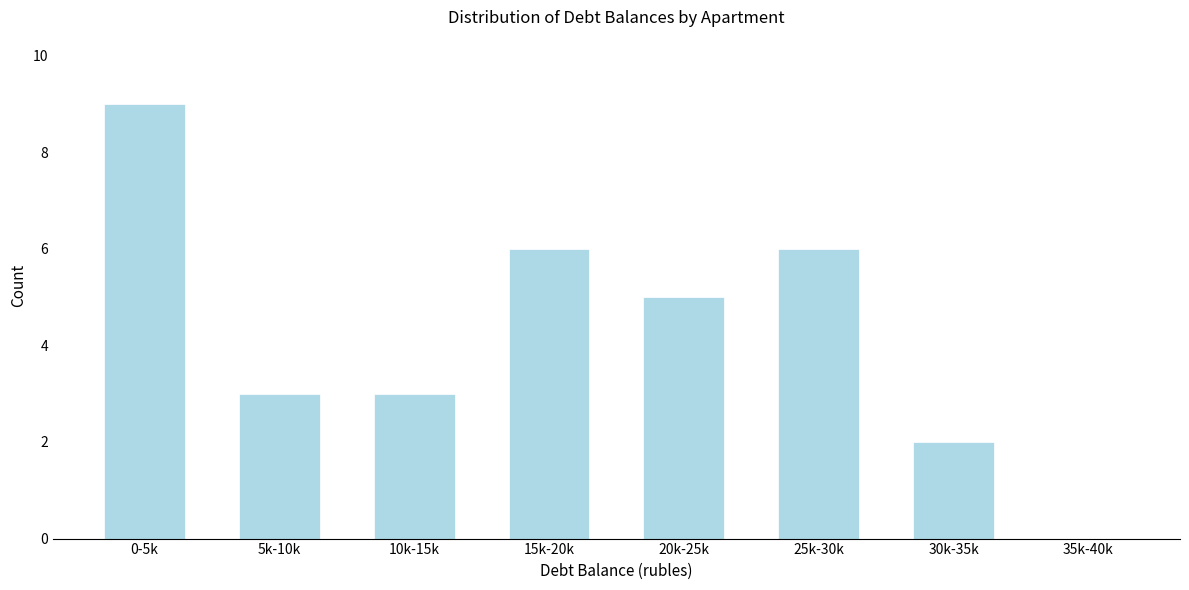

Reading right to left, extract all data points from this chart.

35k-40k=0	30k-35k=2	25k-30k=6	20k-25k=5	15k-20k=6	10k-15k=3	5k-10k=3	0-5k=9